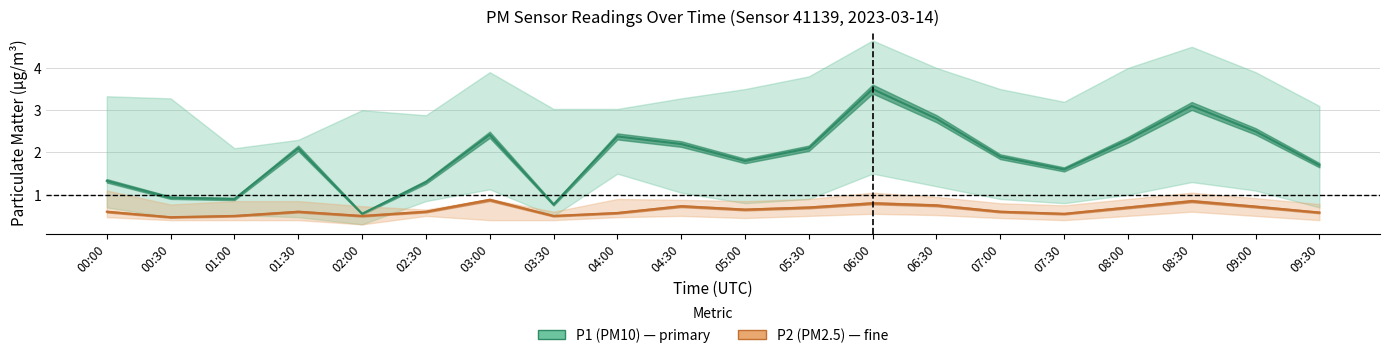

The value of P1 center at 01:30 is 3.0. True or false?

False